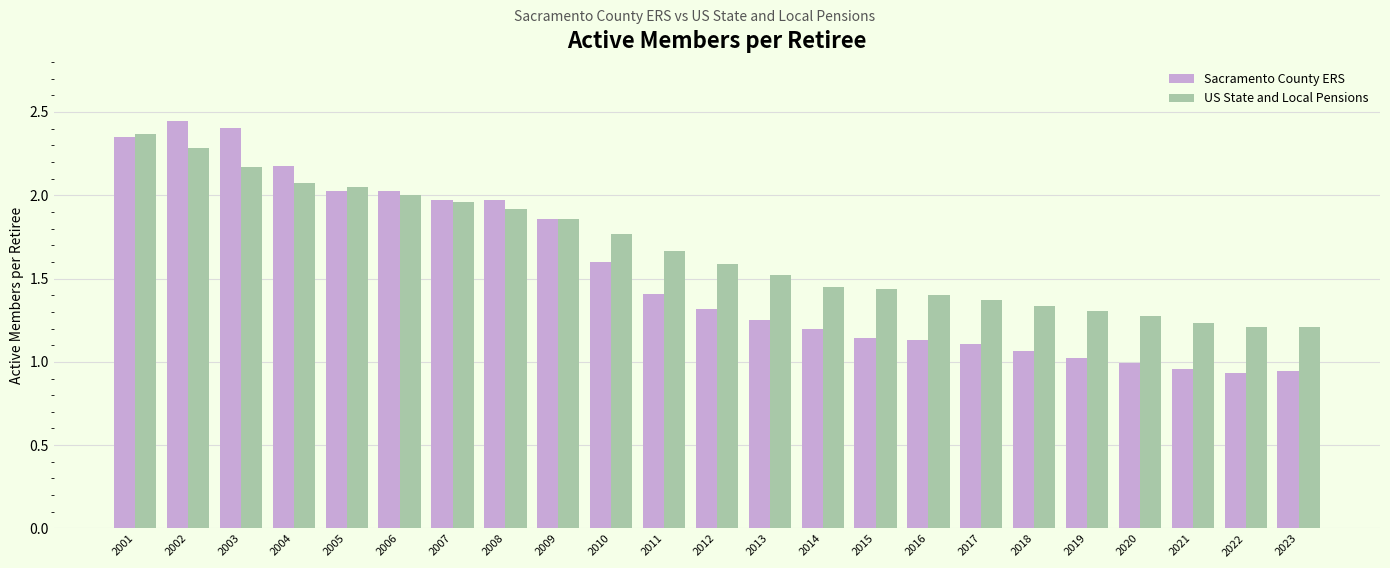

What is the sum of the US State and Local Pensions values at 2012 and 2017?

3.0